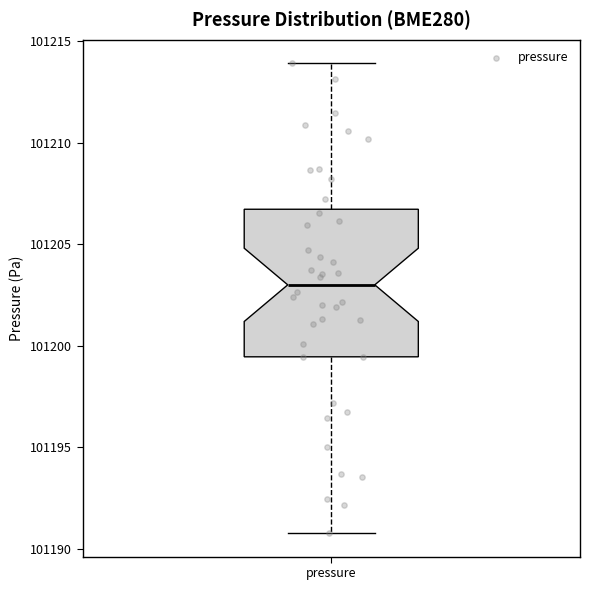

Transcribe this box plot: give where the median line is, the range the box spans, and where the two whiskers end, as read against the y-axis. The values are not printed on the chart, so give them approximately, as read against the axis.

median 101203.0, box 101199.5 to 101206.5, whiskers 101191.0 to 101214.0